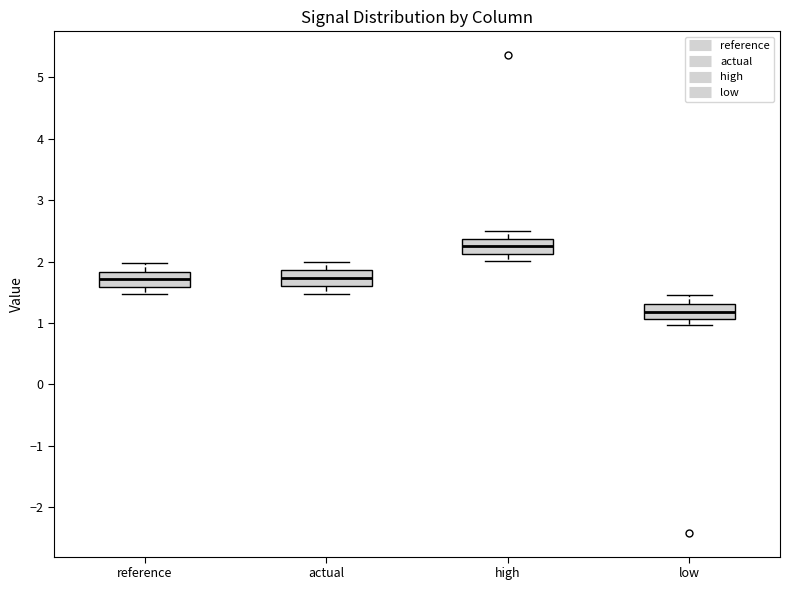

Where does the lower whisker of the box for high end on the y-axis? The values are not printed on the chart, so give them approximately, as read against the axis.

2.0